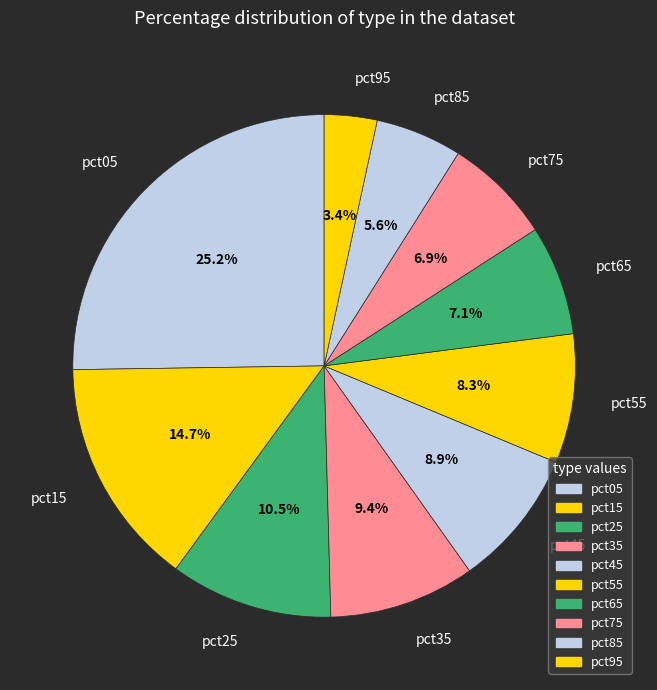

Does pct05 represent more than half of the total?

No